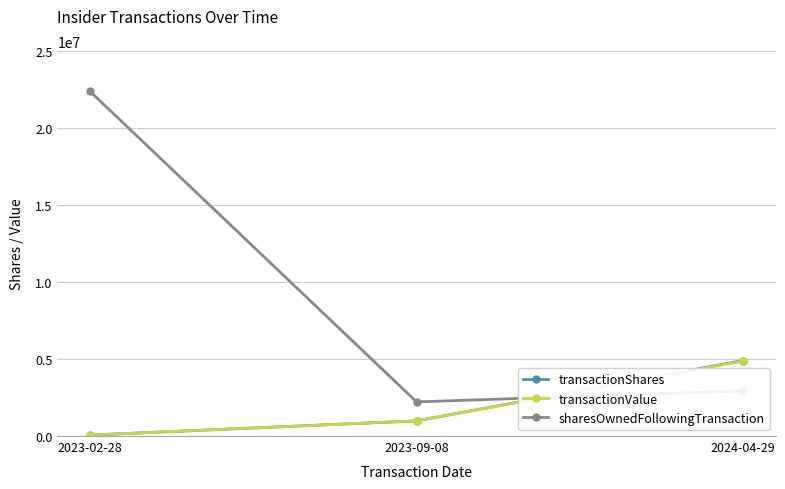

Reading left to right, transcribe all the data shown in this chart.

transactionShares: 2023-02-28=60000	2023-09-08=984500	2024-04-29=4903618
transactionValue: 2023-02-28=60000	2023-09-08=984500	2024-04-29=4870184
sharesOwnedFollowingTransaction: 2023-02-28=22382106	2023-09-08=2216044	2024-04-29=2933071